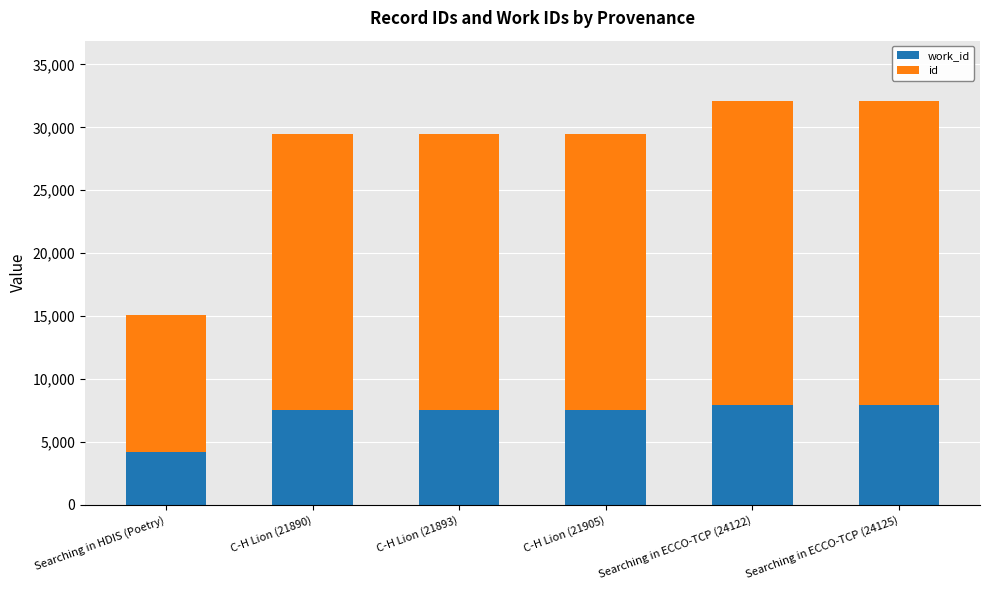

Count the number of data series in this chart.

2